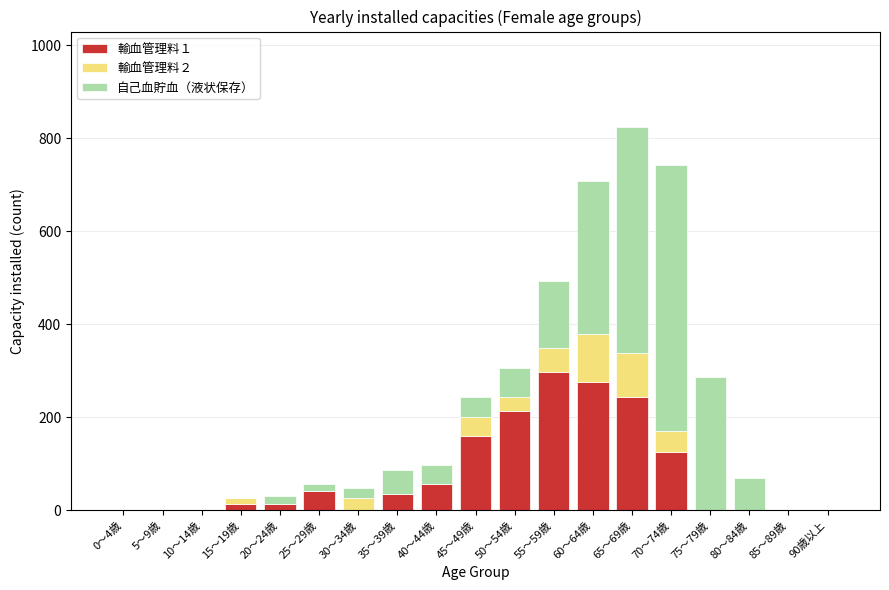

How many distinct data groups are displayed?

3